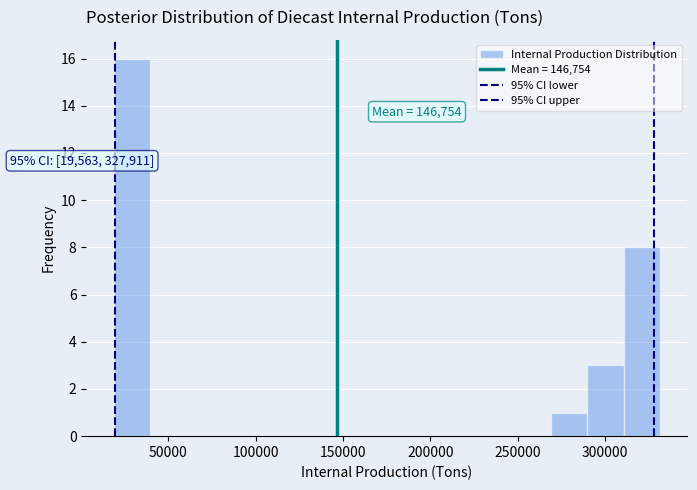

Which range on the x-axis has the tallest bar?

20000 to 40000